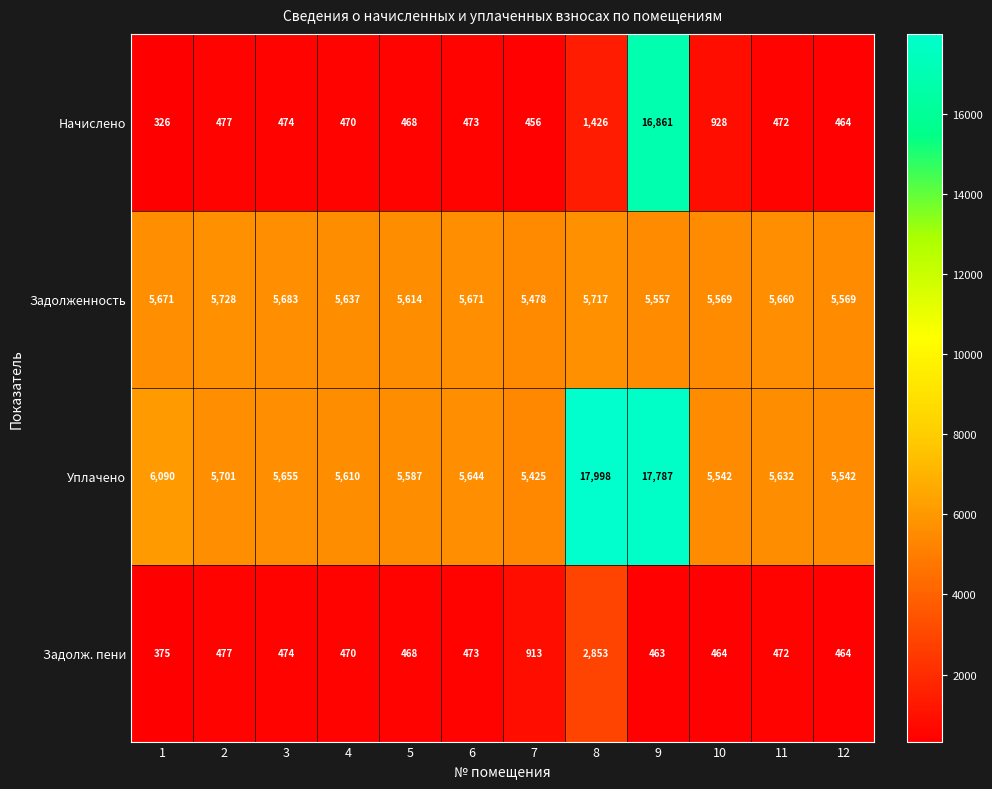

What is the sum of the Задолженность values at 4 and 1?

11308